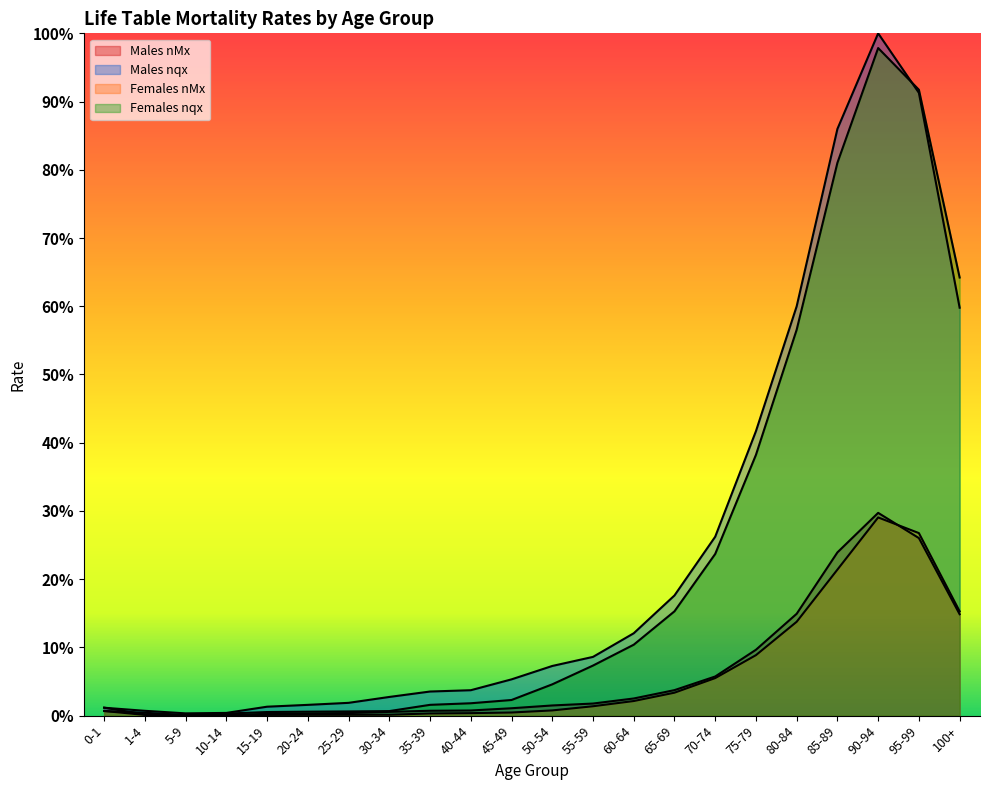

What is the approximate value of Males nMx at 80-84?

0.1